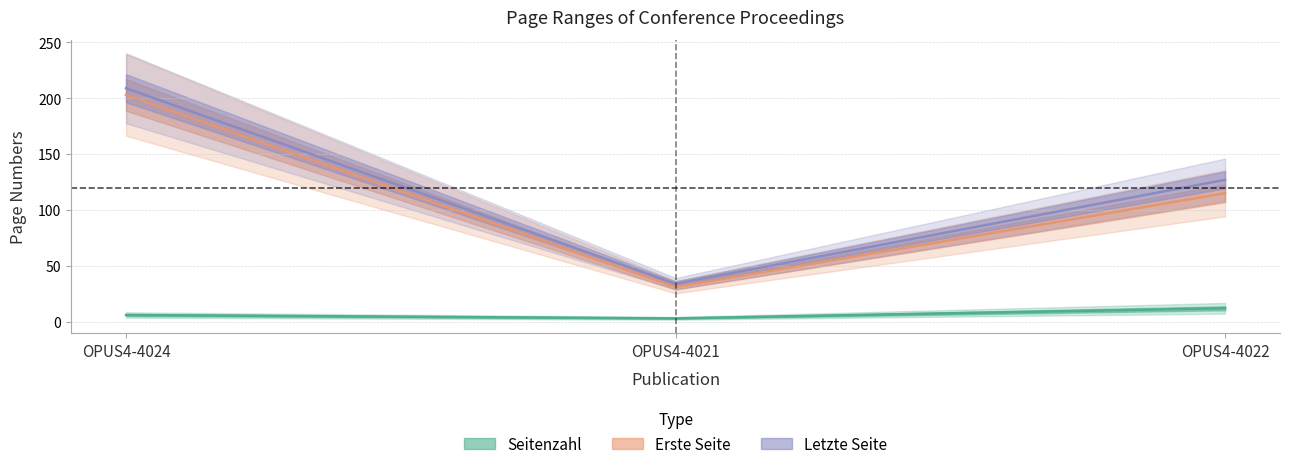

Does the chart display data point markers on the line(s)?

No